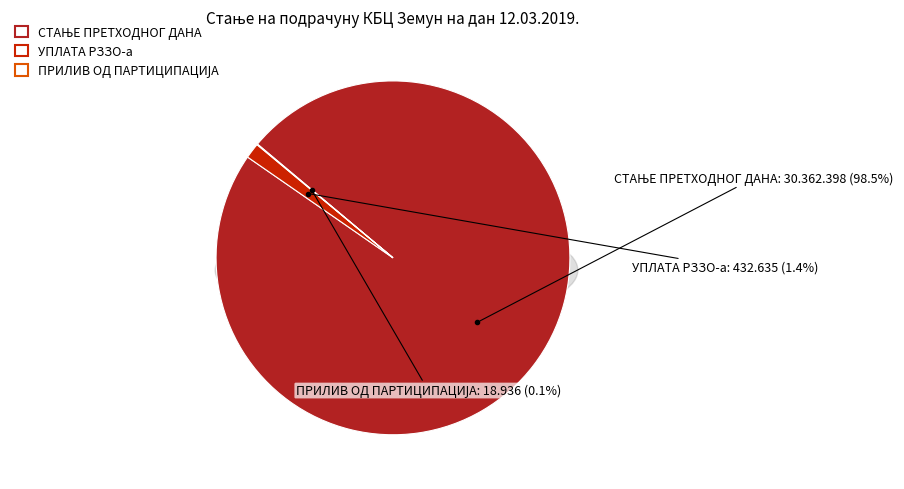

To the nearest percent, what portion does УПЛАТА РЗЗО-а represent?

1%